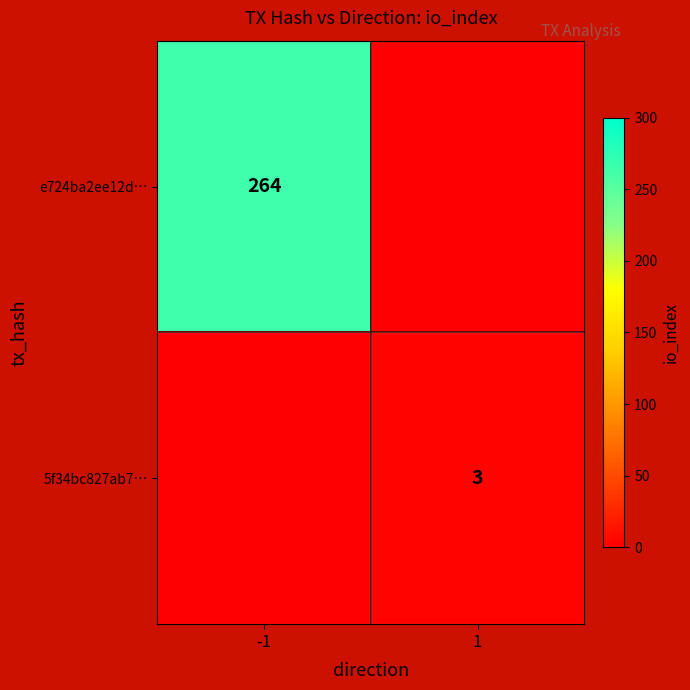

The 5f34bc827ab7… series shows 1 at 1. True or false?

False